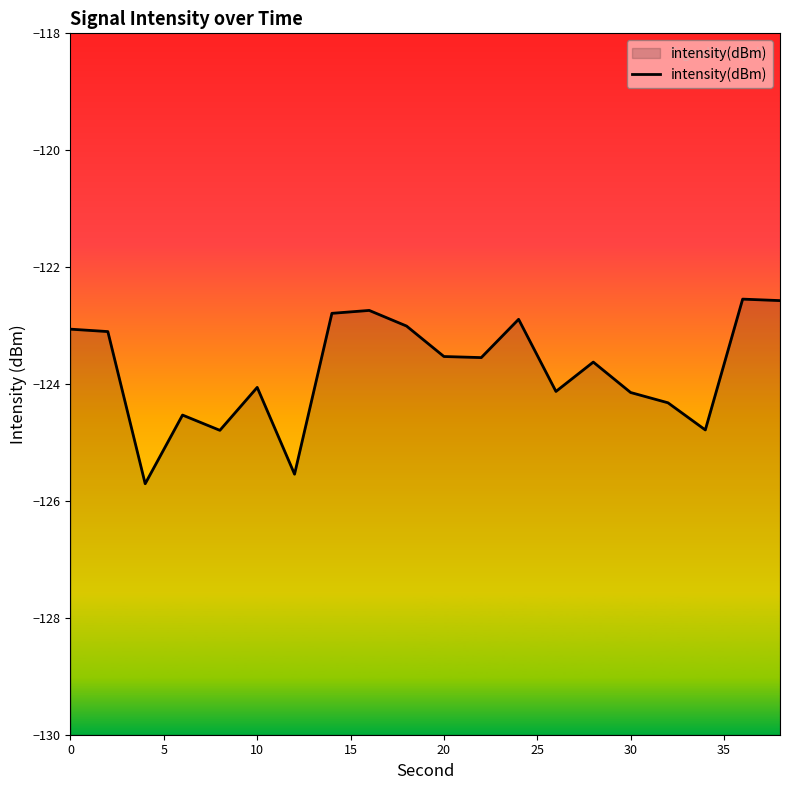

What is the greatest value displayed?

-122.5